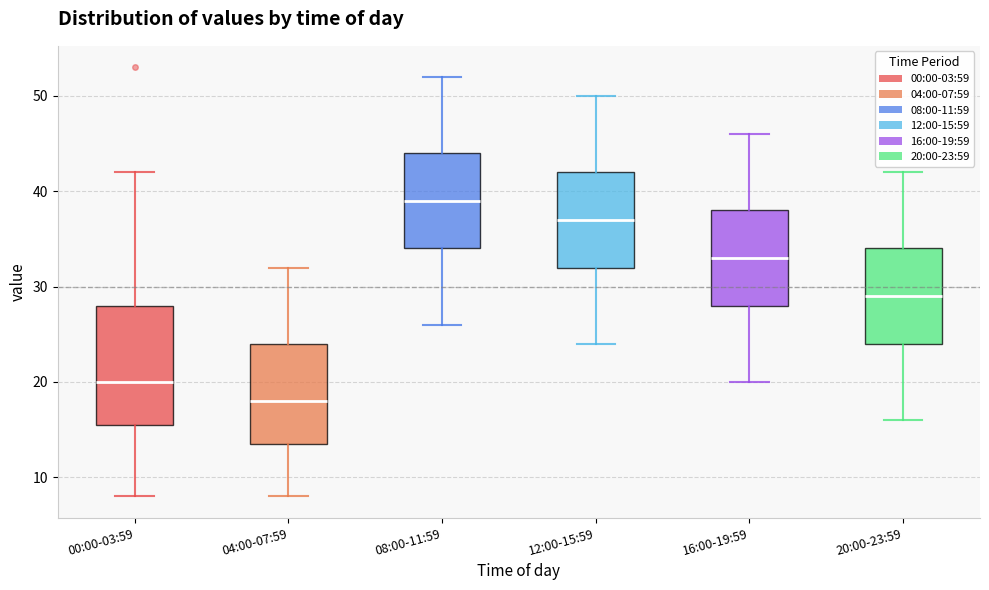

Reading left to right, transcribe this box plot: for each box, give where its median line is, the range the box spans, and where its two whiskers end, as read against the y-axis. The values are not printed on the chart, so give them approximately, as read against the axis.

00:00-03:59: median 20, box 16 to 28, whiskers 8 to 42
04:00-07:59: median 18, box 14 to 24, whiskers 8 to 32
08:00-11:59: median 39, box 34 to 44, whiskers 26 to 52
12:00-15:59: median 37, box 32 to 42, whiskers 24 to 50
16:00-19:59: median 33, box 28 to 38, whiskers 20 to 46
20:00-23:59: median 29, box 24 to 34, whiskers 16 to 42